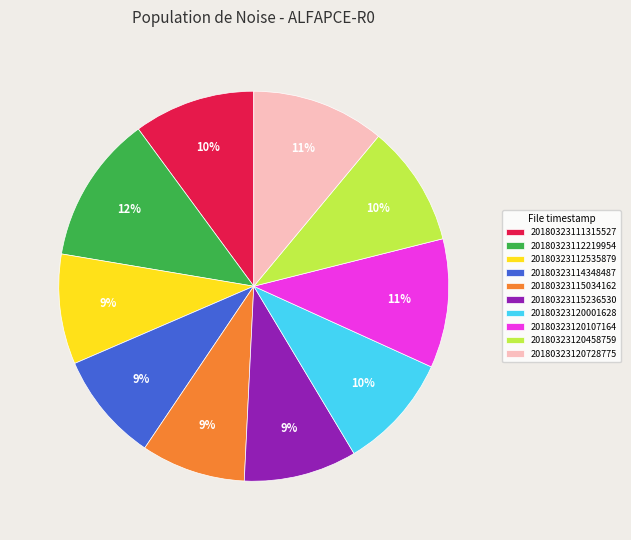

What percentage is the 20180323111315527 slice, to the nearest percent?

10%